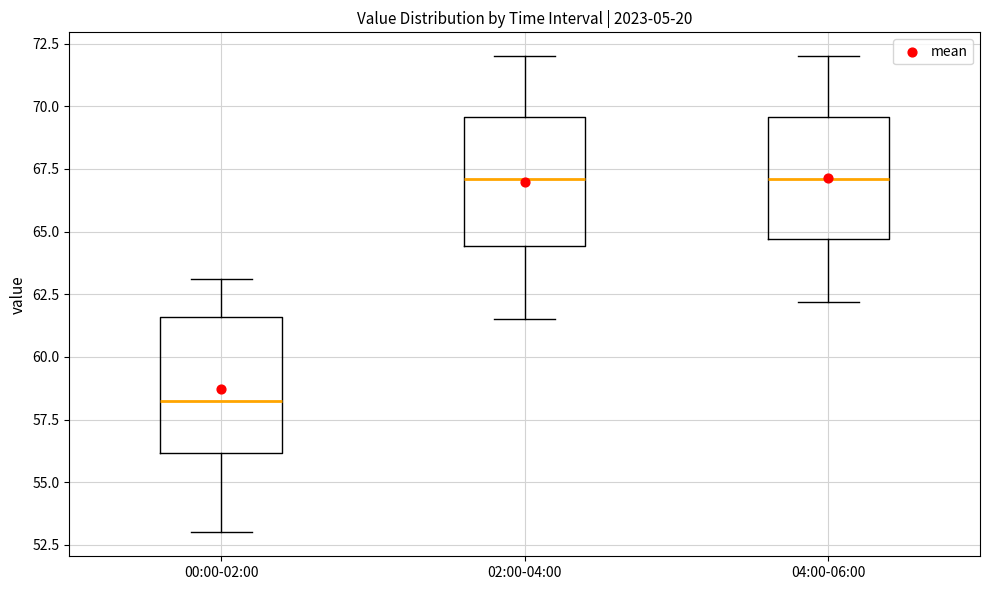

Where does the upper whisker of the box for 00:00-02:00 end on the y-axis? The values are not printed on the chart, so give them approximately, as read against the axis.

63.0